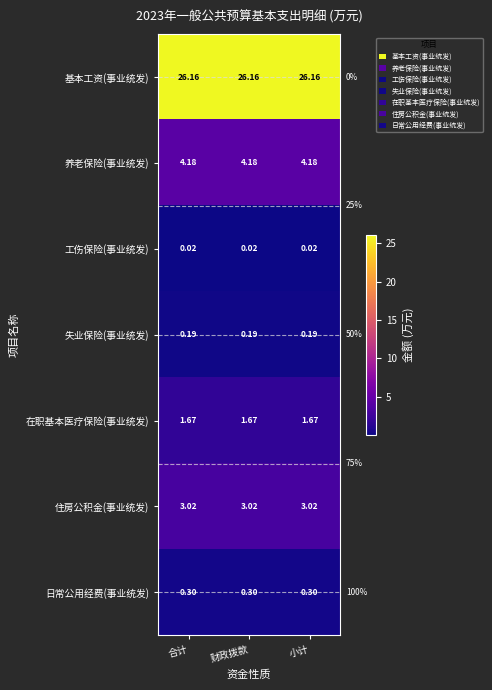

Is the value of 住房公积金(事业统发) at 小计 greater than the value of 日常公用经费(事业统发) at 合计?

Yes